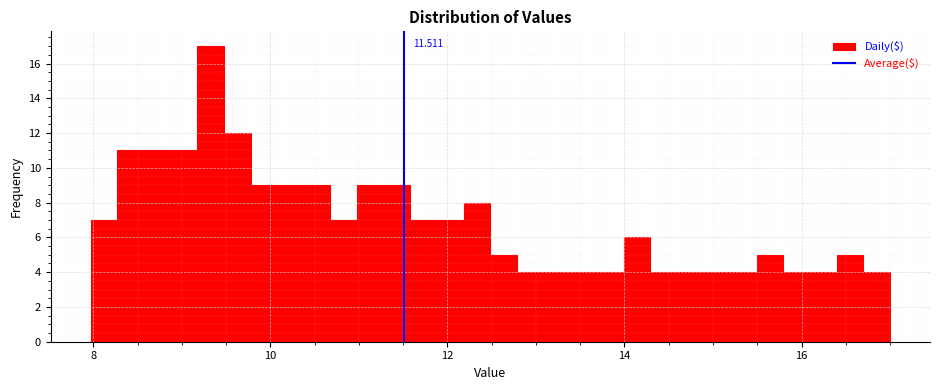

Read against the x-axis, roughly where is the centre of the tallest bar?

9.4